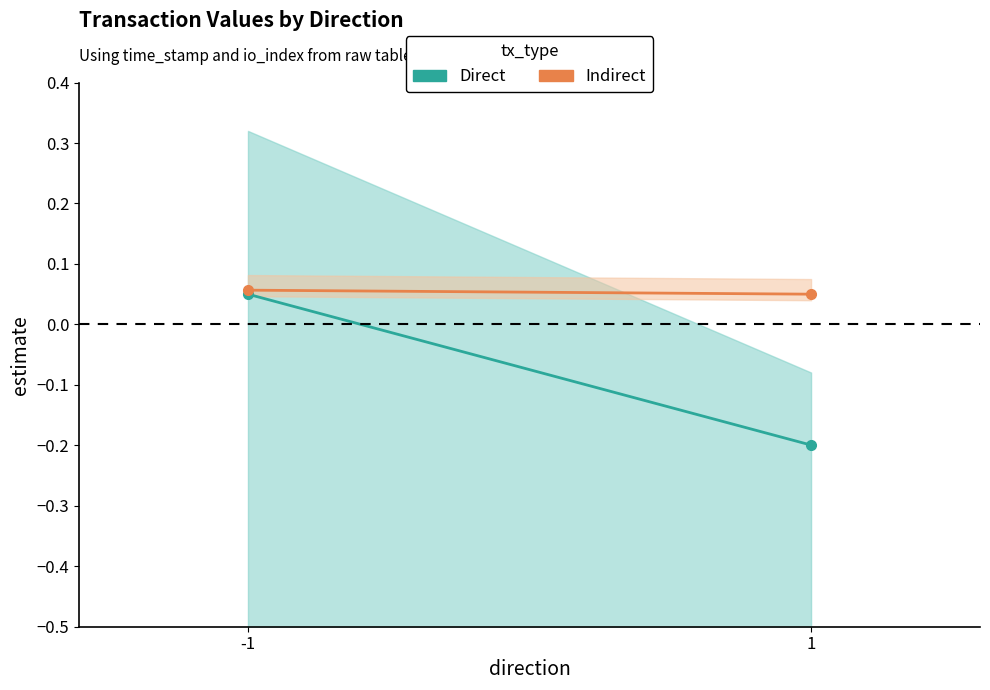

Which series changed the most between -1 and 1?

Direct